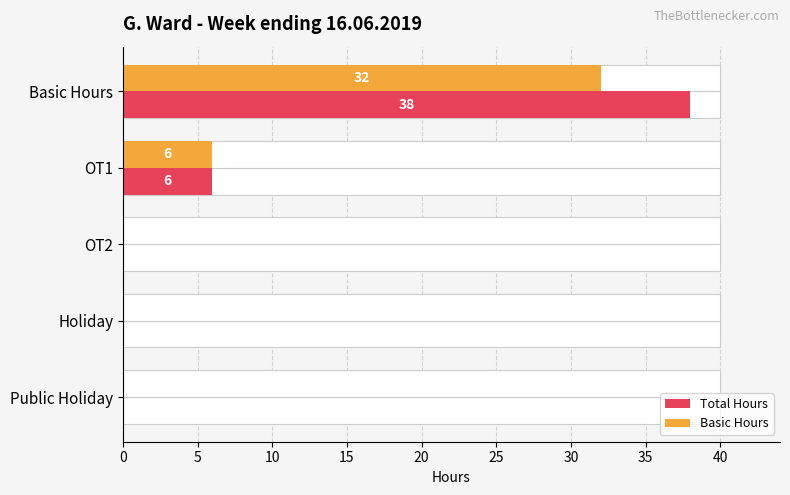

The value of Total Hours at Public Holiday is -18. True or false?

False